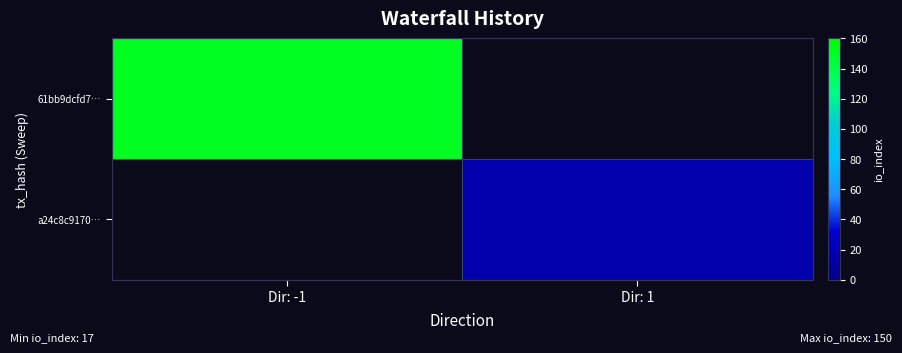

What is the smallest value displayed?

17.0